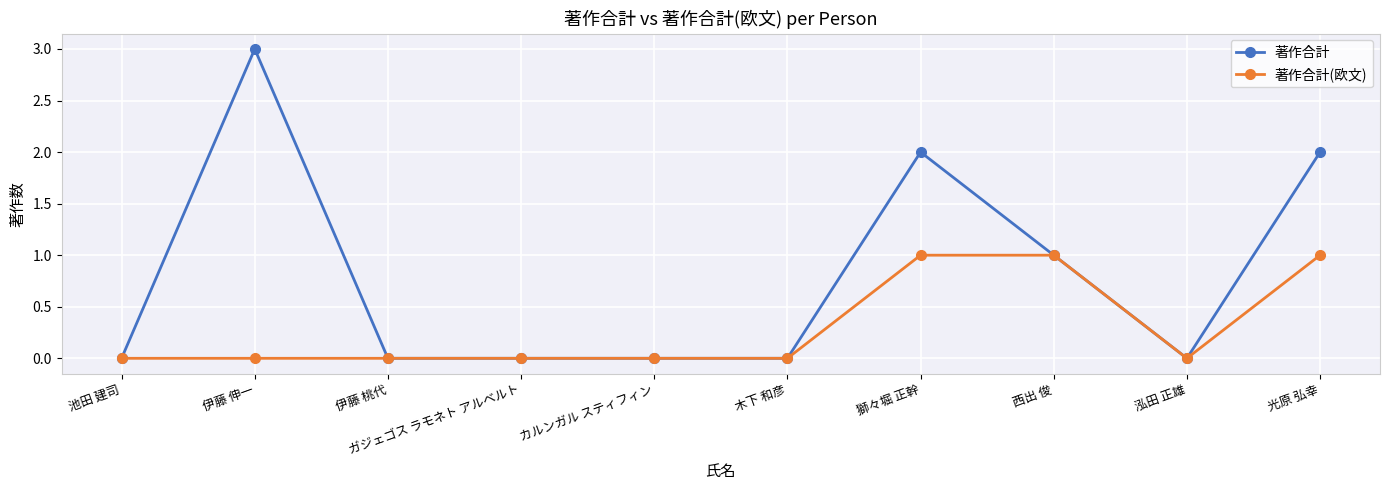

At which label does 著作合計 reach its peak?

伊藤 伸一